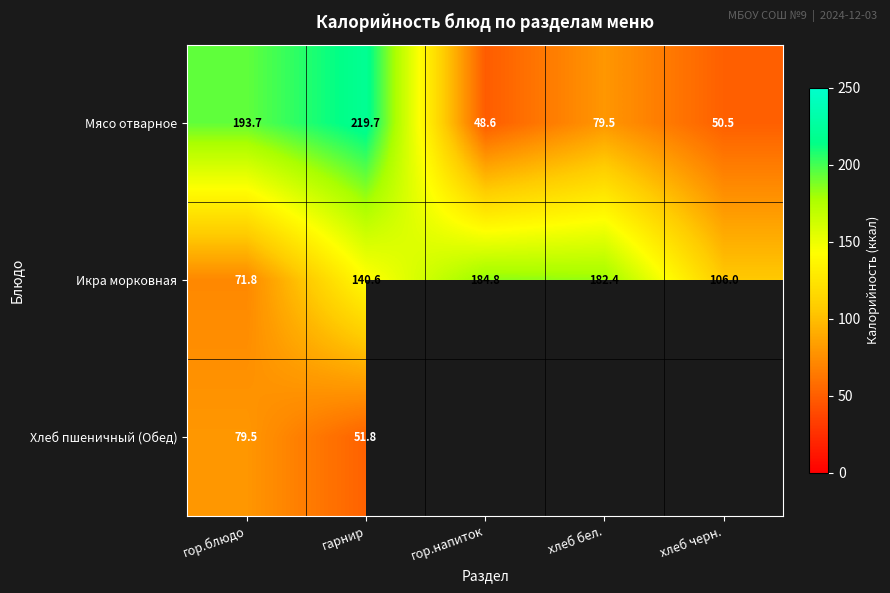

Is the value of Хлеб пшеничный (Обед) at гарнир greater than the value of Икра морковная at гор.напиток?

No